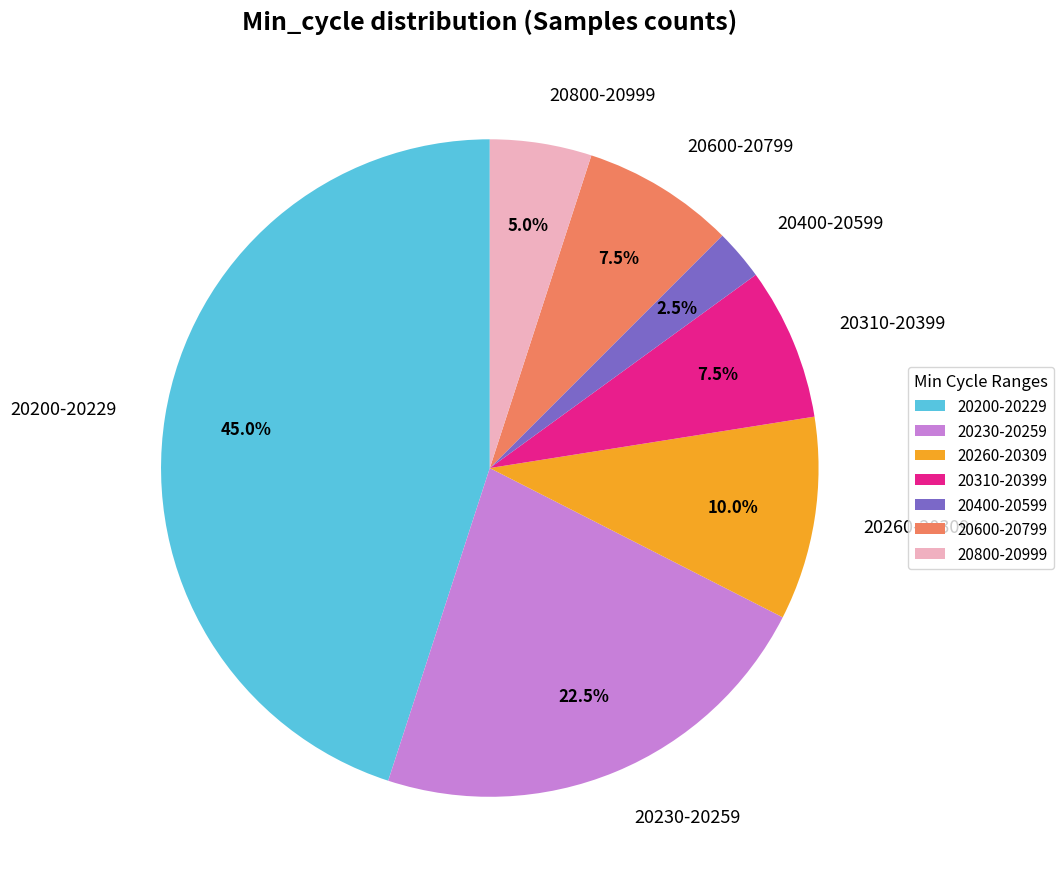

Is there any slice that represents more than half of the pie?

No